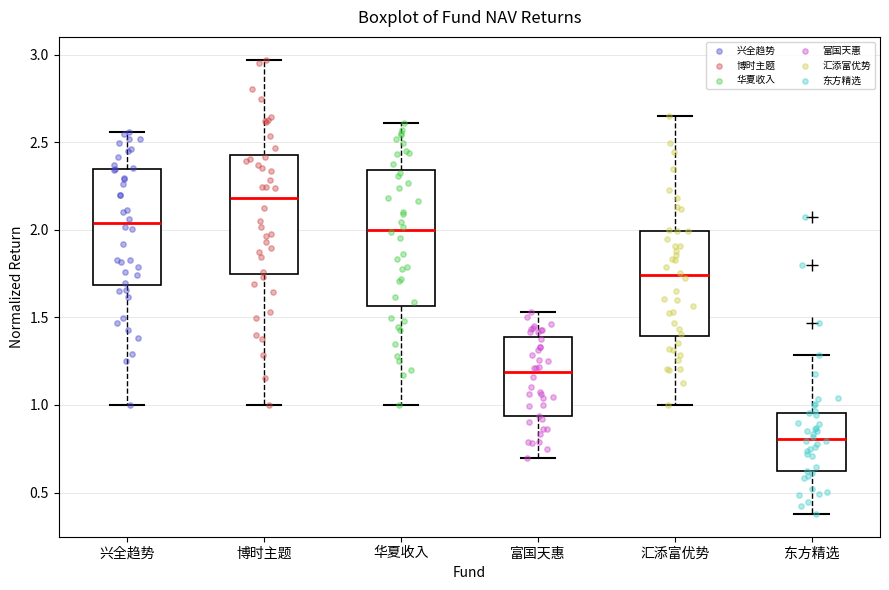

Reading left to right, transcribe this box plot: for each box, give where its median line is, the range the box spans, and where its two whiskers end, as read against the y-axis. The values are not printed on the chart, so give them approximately, as read against the axis.

兴全趋势: median 2.05, box 1.70 to 2.35, whiskers 1.00 to 2.55
博时主题: median 2.20, box 1.75 to 2.45, whiskers 1.00 to 2.95
华夏收入: median 2.00, box 1.55 to 2.35, whiskers 1.00 to 2.60
富国天惠: median 1.20, box 0.95 to 1.40, whiskers 0.70 to 1.55
汇添富优势: median 1.75, box 1.40 to 2.00, whiskers 1.00 to 2.65
东方精选: median 0.80, box 0.60 to 0.95, whiskers 0.40 to 1.30